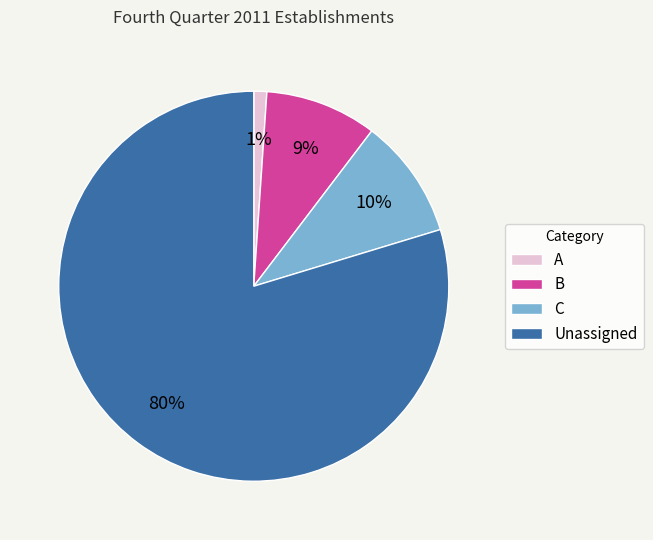

Do B and C together represent more than half of the pie?

No